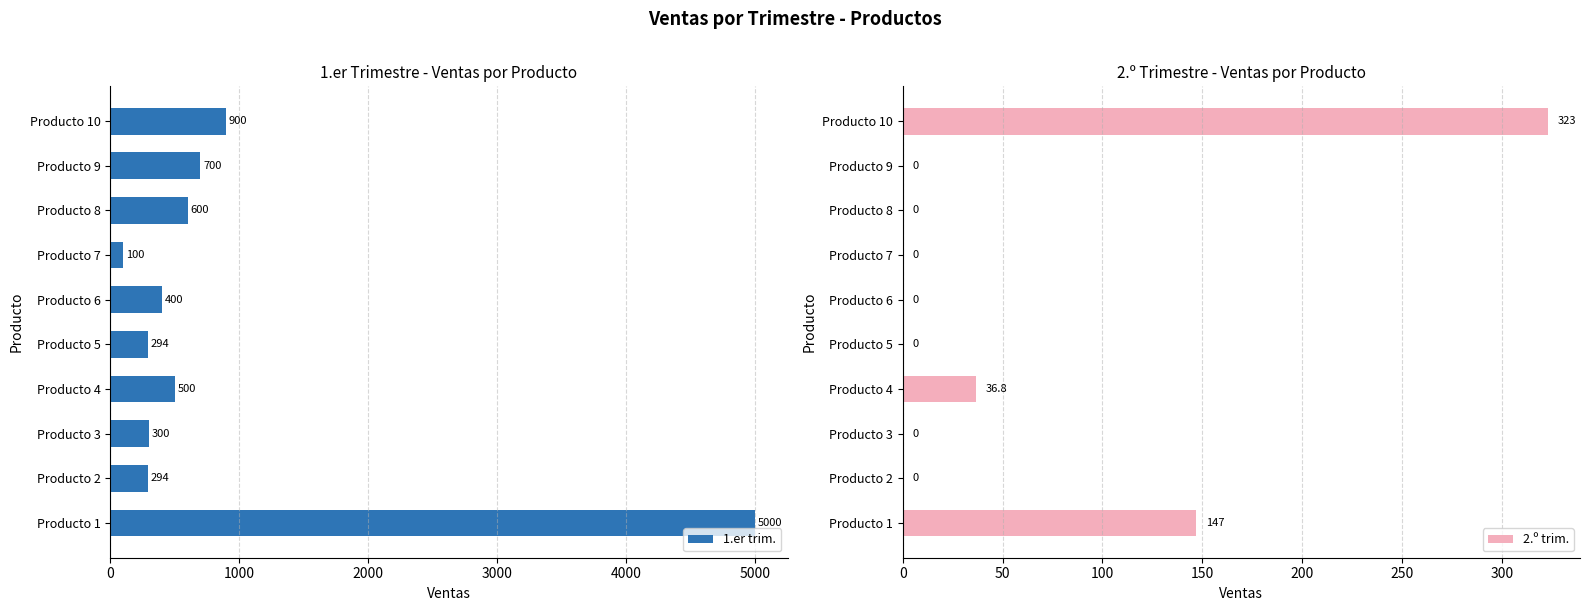

Is it true that 1.er trim. equals 600 at Producto 8?

True